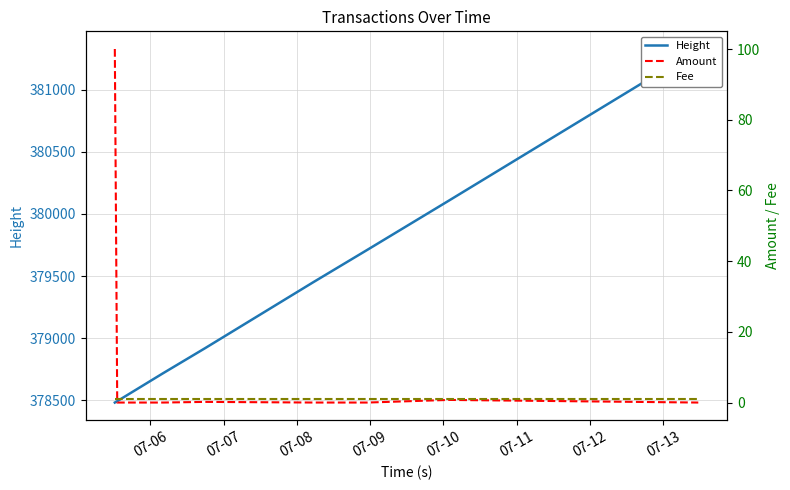

True or false: Fee has a value of 1.0 at 07-07.

True